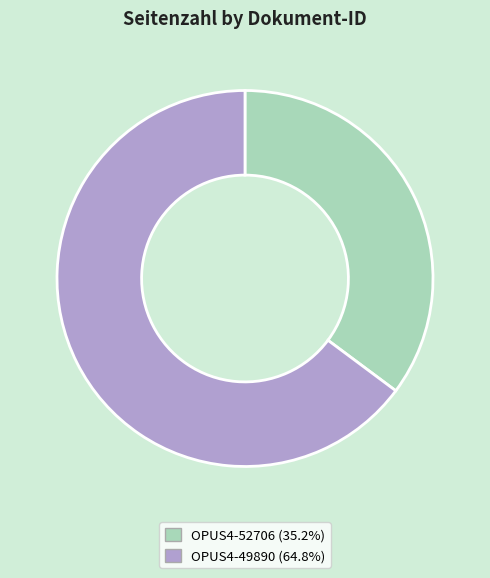

Do OPUS4-52706 and OPUS4-49890 together represent more than half of the pie?

Yes